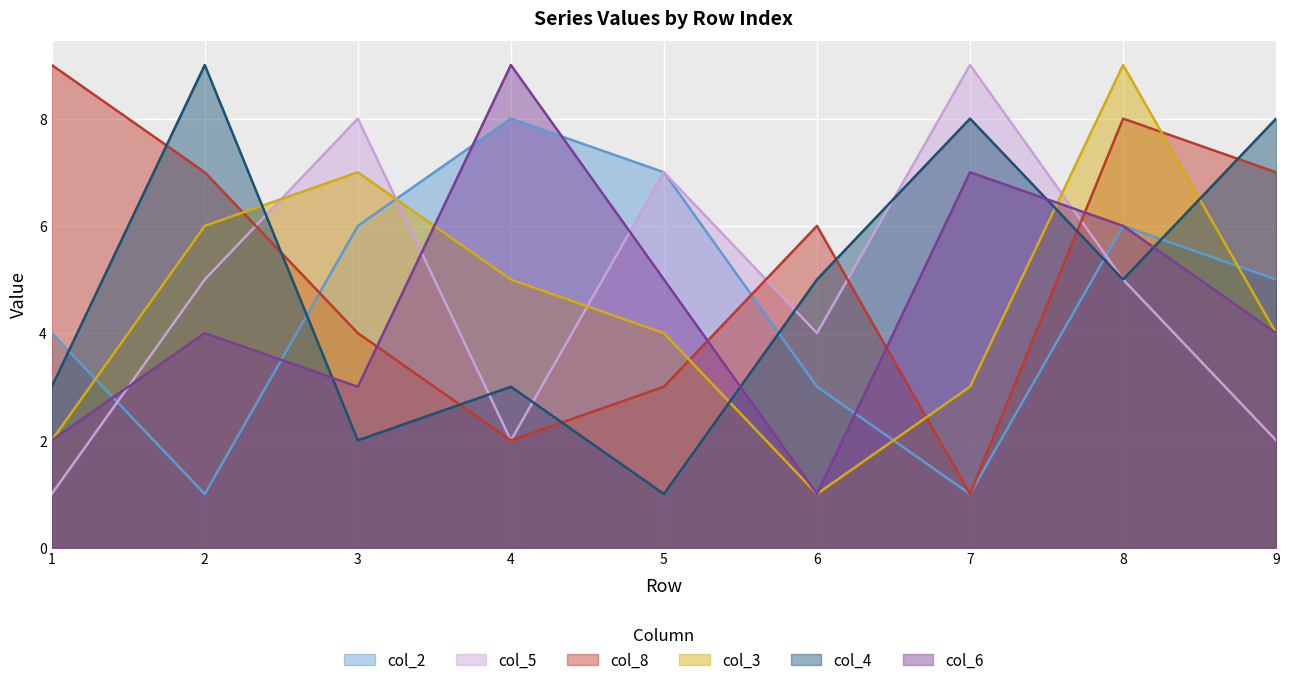

How many values in the col_8 series are below 6?

4